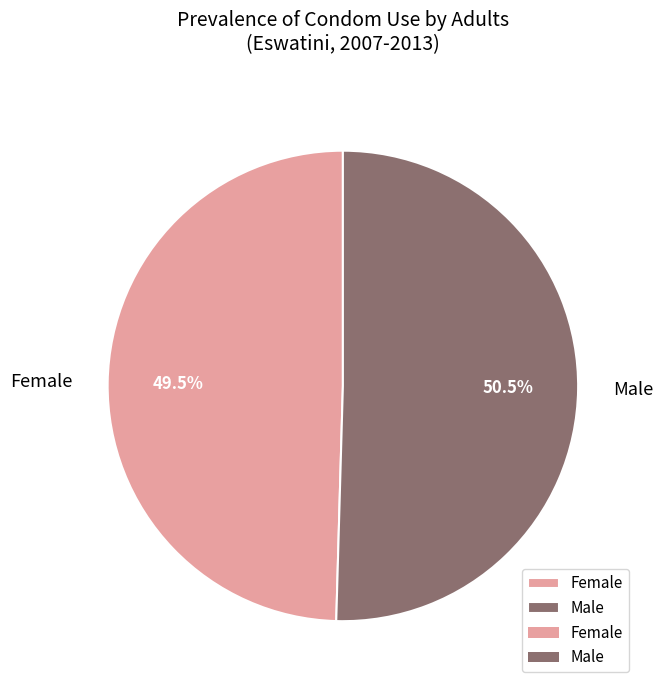

Rank the categories by value from highest to lowest.

Male, Female